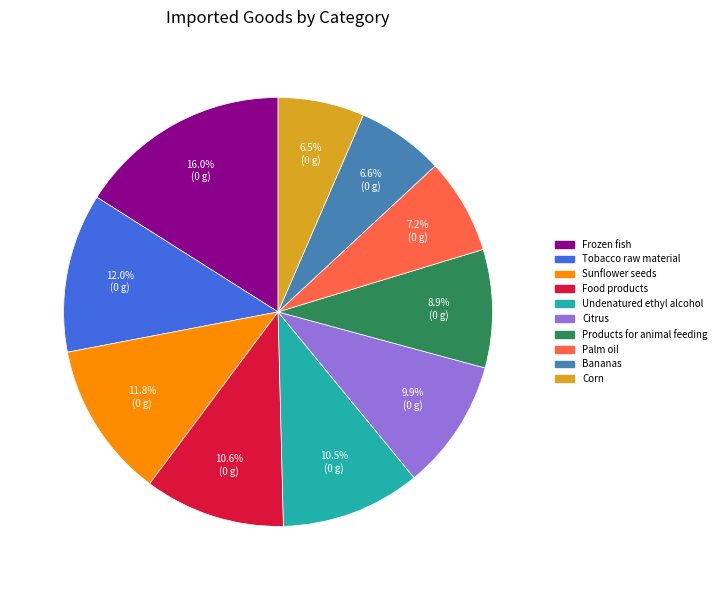

Count the number of slices in the pie.

10